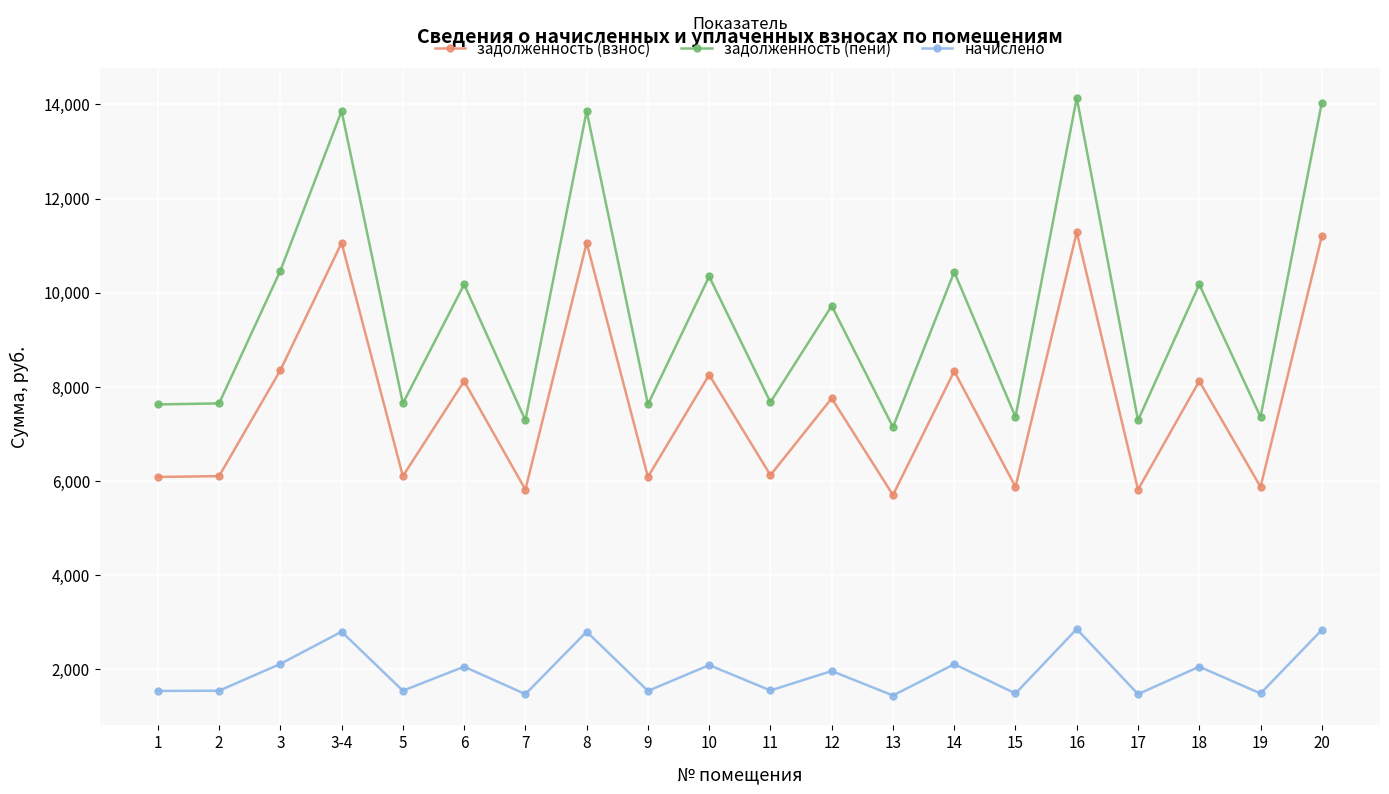

What is the value of the задолженность (взнос) point at the 7th from the left?

5817.6